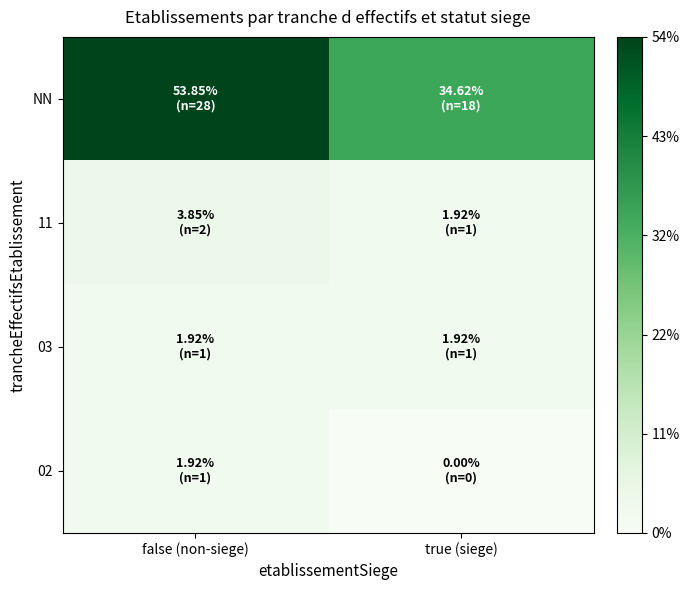

Count the number of data series in this chart.

4